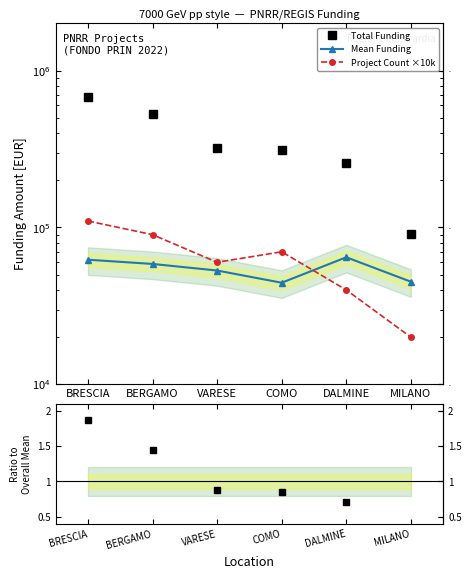

What is the label of the 4th point from the left?

COMO